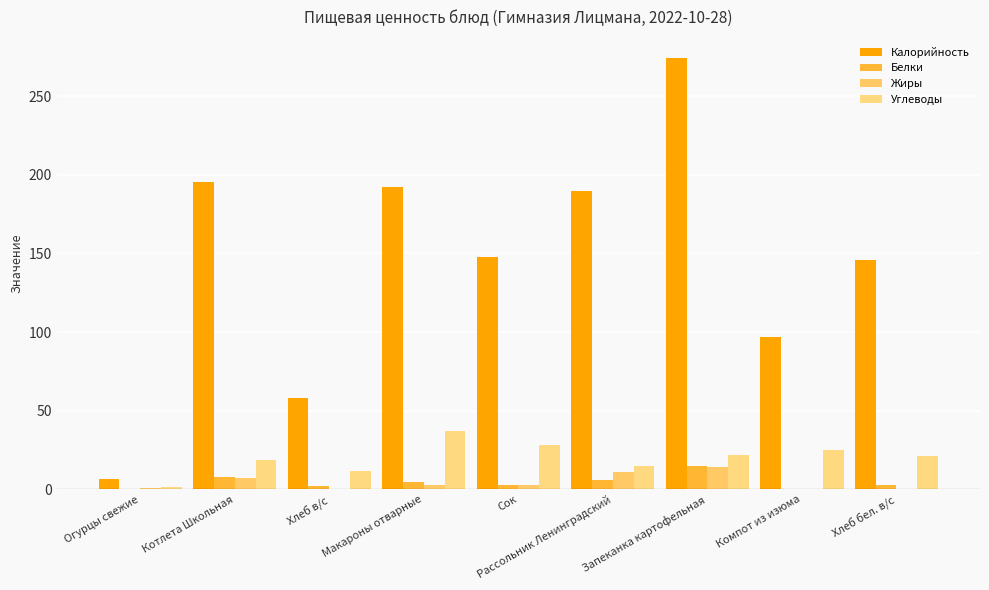

Which series has the widest spread of values?

Калорийность